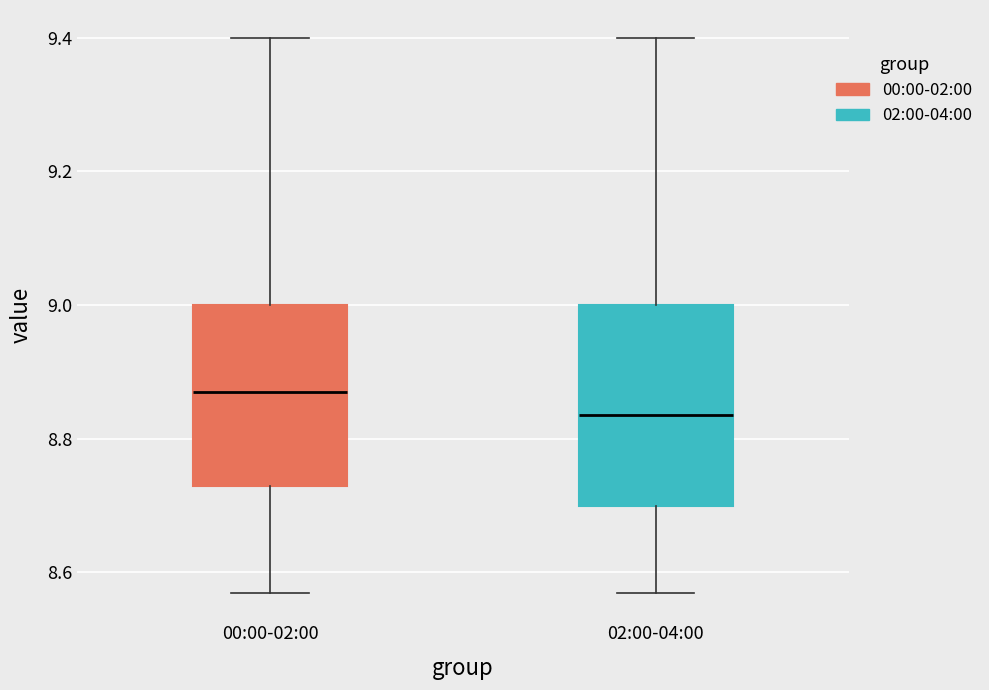

Which box is the tallest, from its lower edge to its upper edge?

02:00-04:00